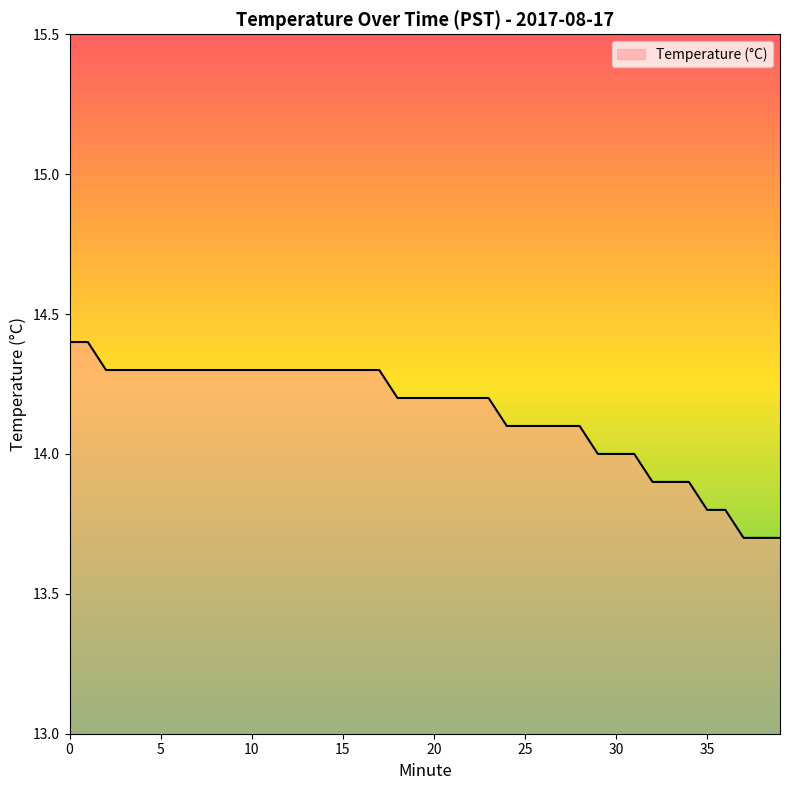

What is the maximum value shown in the chart?

14.4